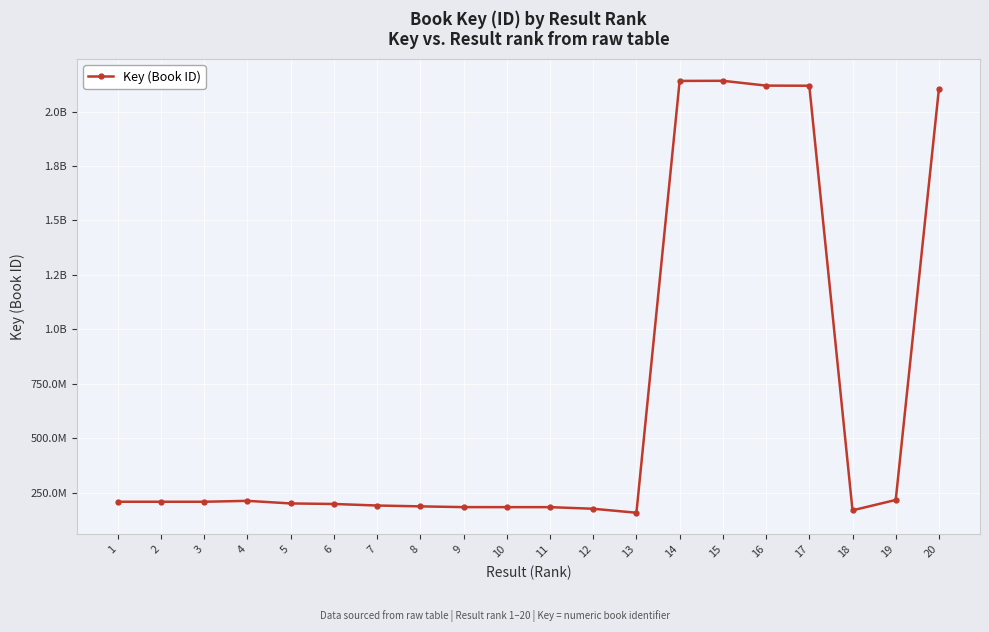

List the labels in order of value, largest first.

15, 14, 16, 17, 20, 19, 4, 1, 3, 2, 5, 6, 7, 8, 9, 10, 11, 12, 18, 13